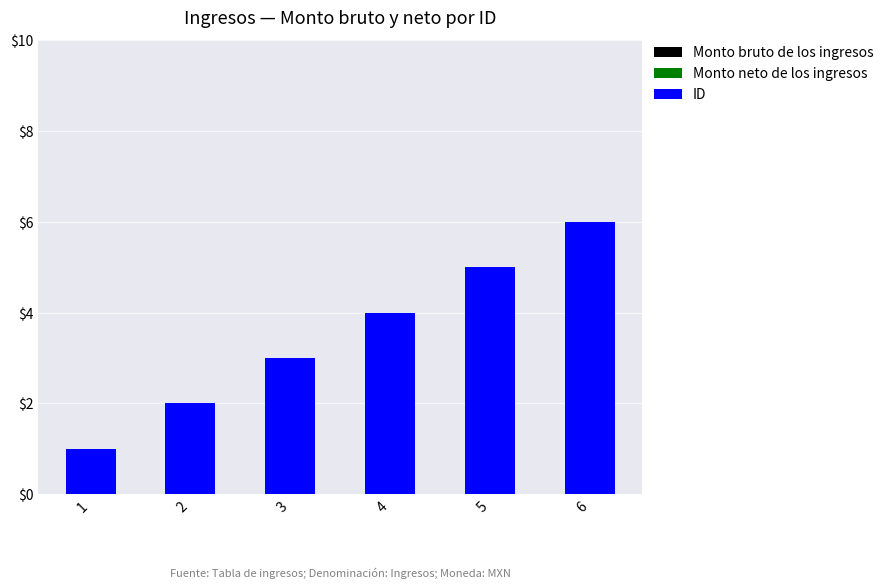

At which category does the chart reach its peak across all series?

6